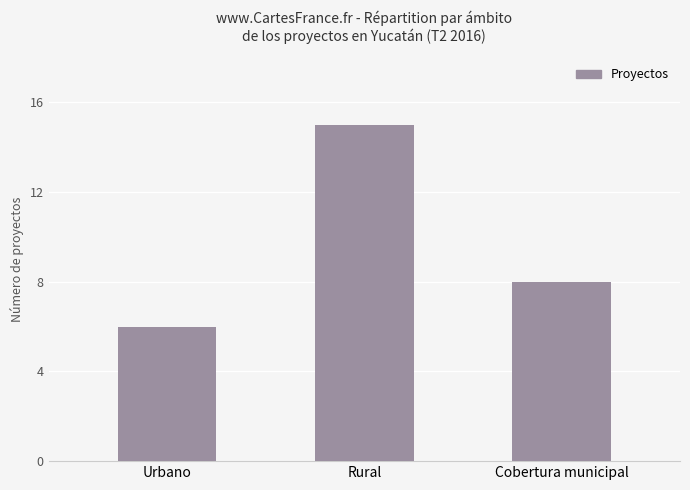

Does the chart contain any negative values?

No